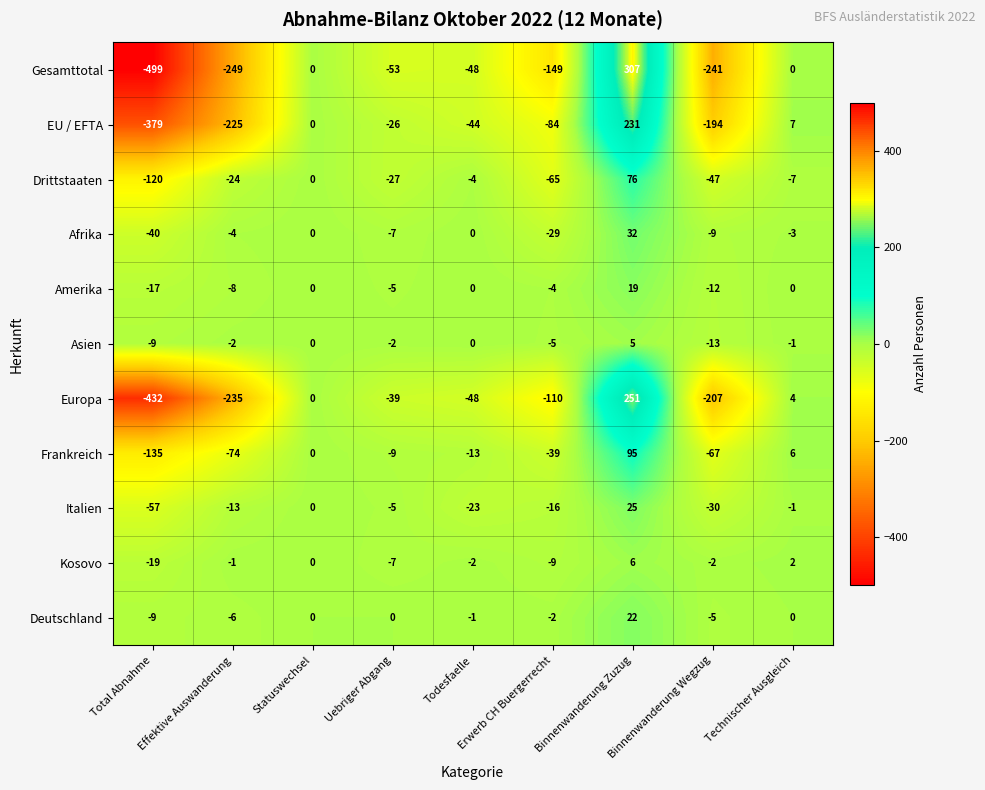

How many categories are shown in the chart?

9